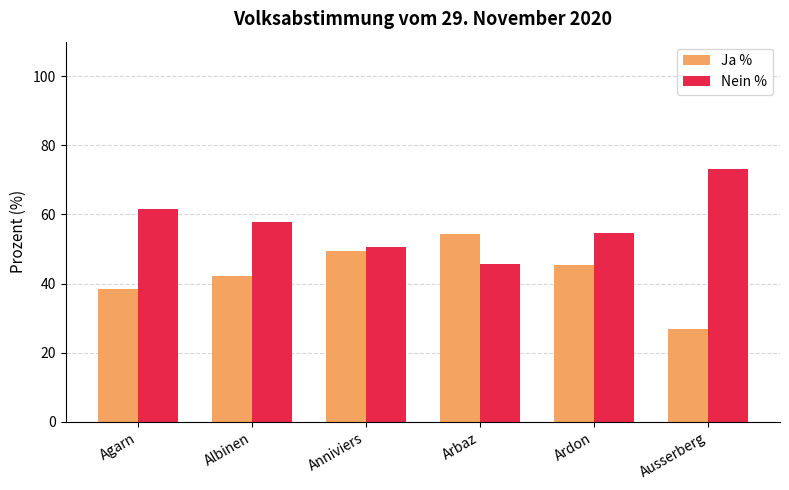

What position from the right is Ausserberg?

1